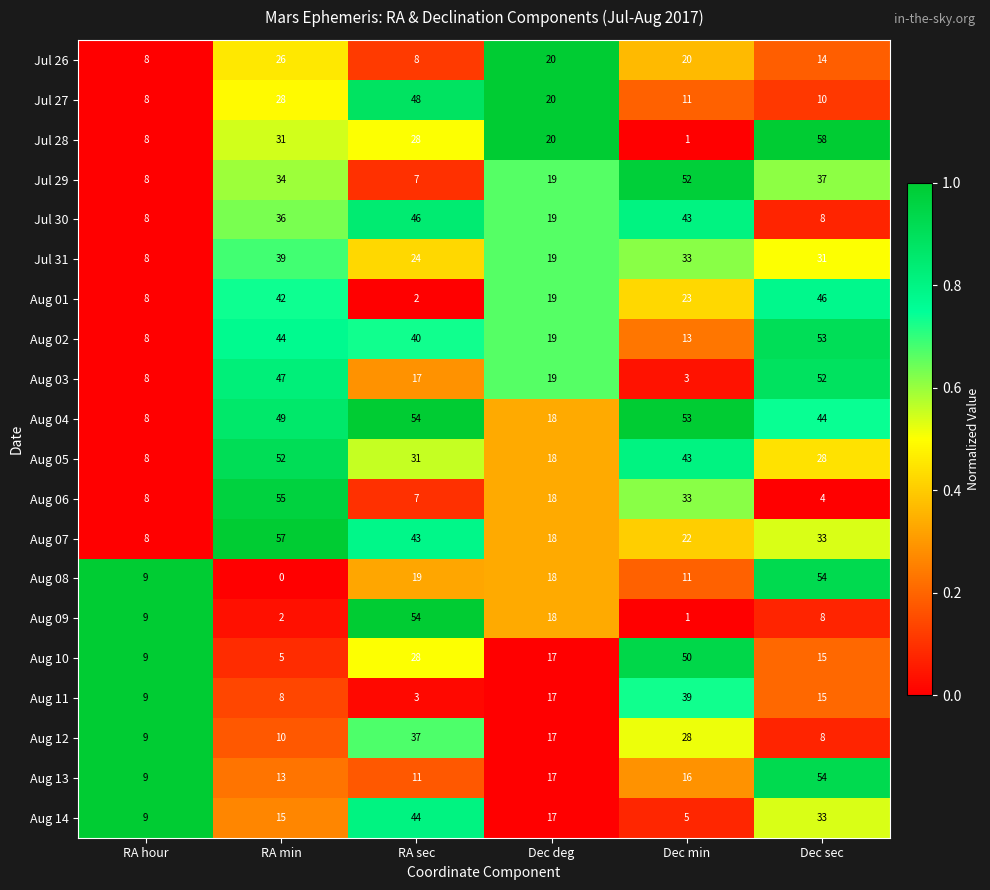

Rank the categories by Jul 27 value from highest to lowest.

RA sec, RA min, Dec deg, Dec min, Dec sec, RA hour